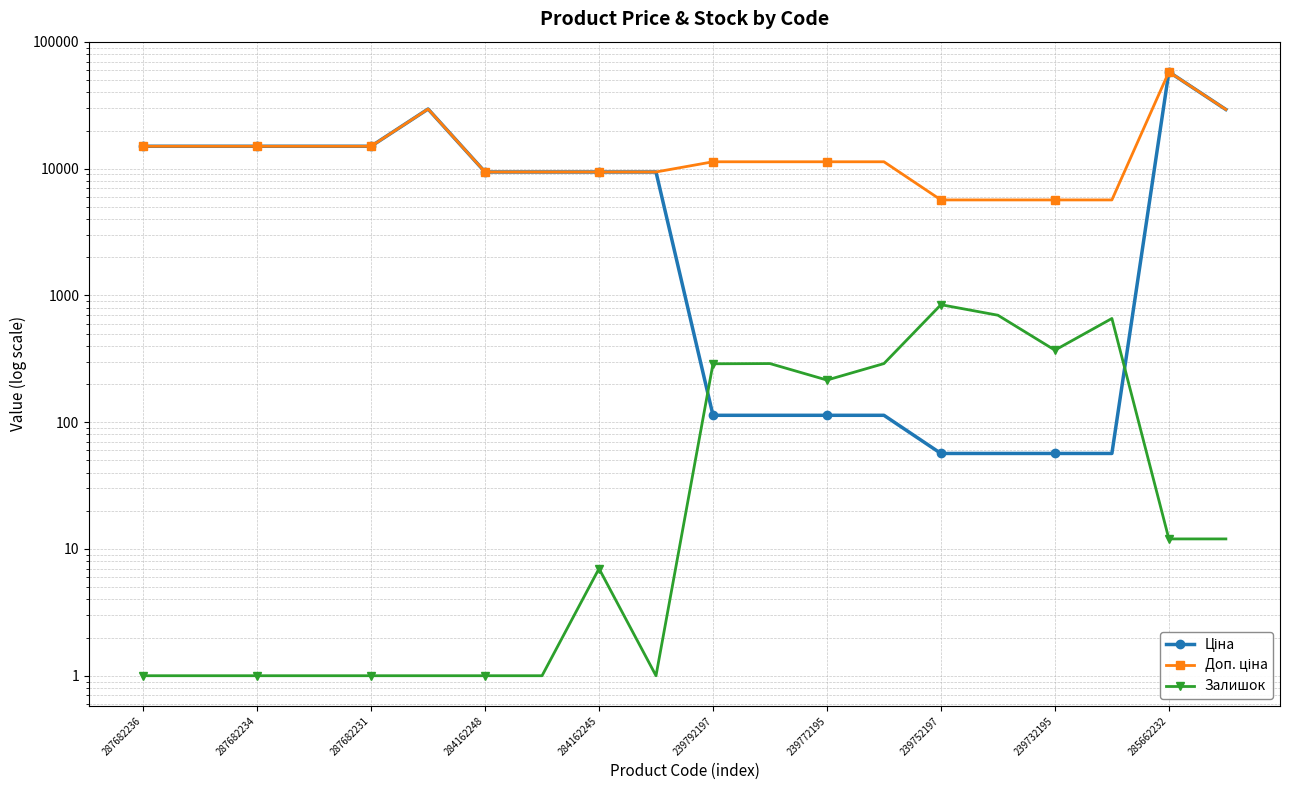

What is the sum of the Залишок values at 284162248 and 13?

291.0